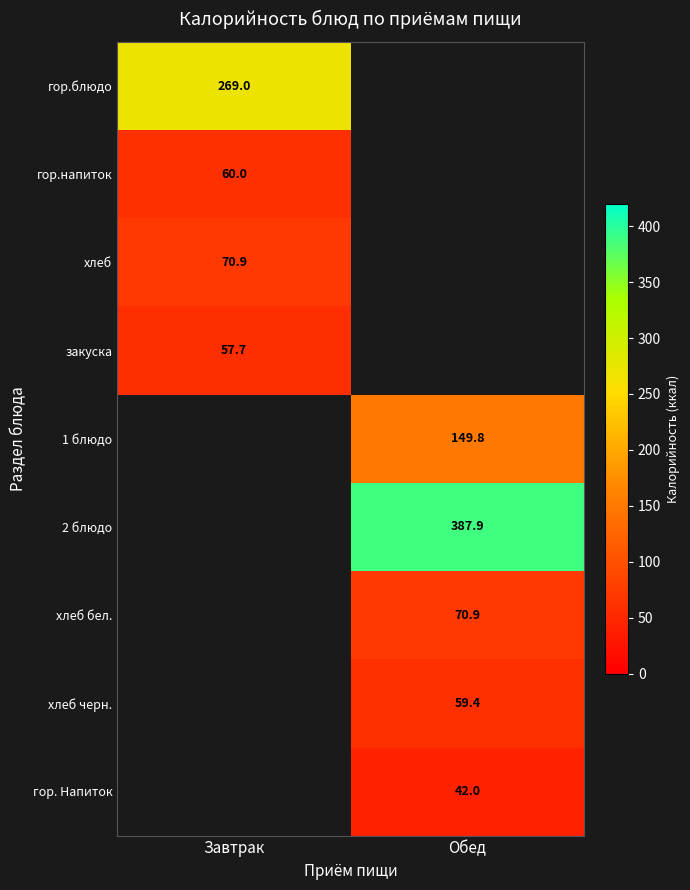

The 1 блюдо series shows 101.1 at Обед. True or false?

False